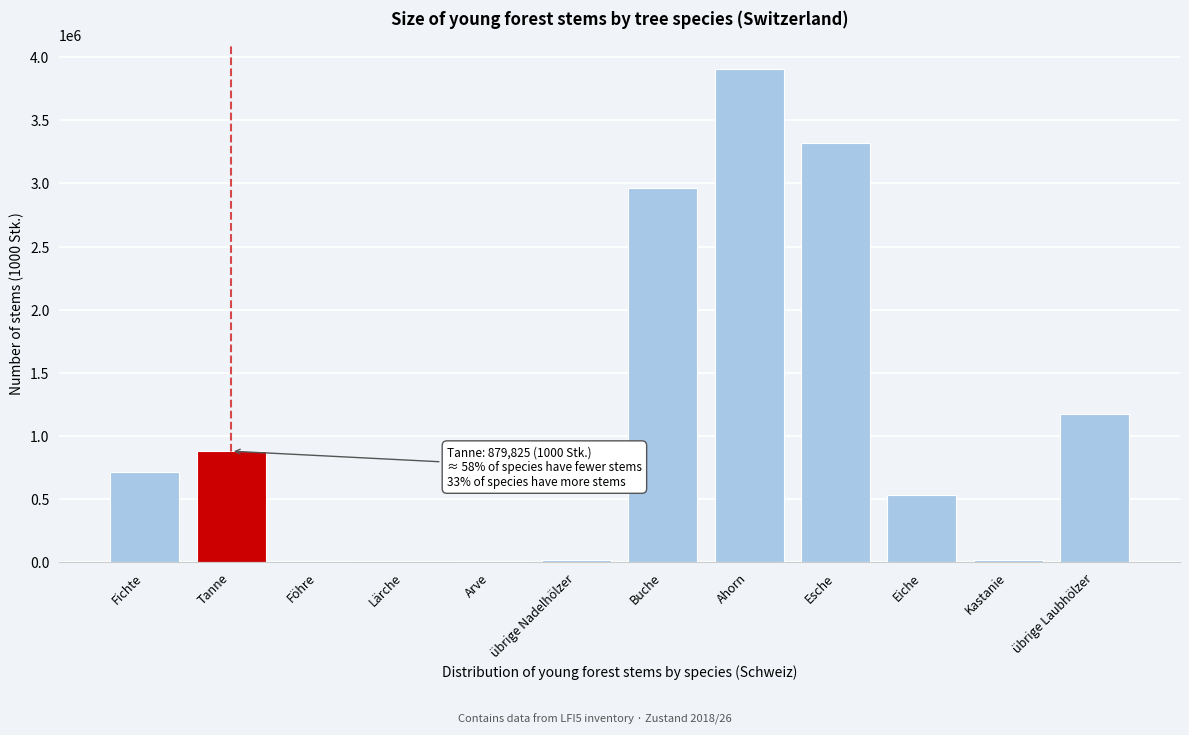

What is the sum of the values at Fichte and Esche?

4031008